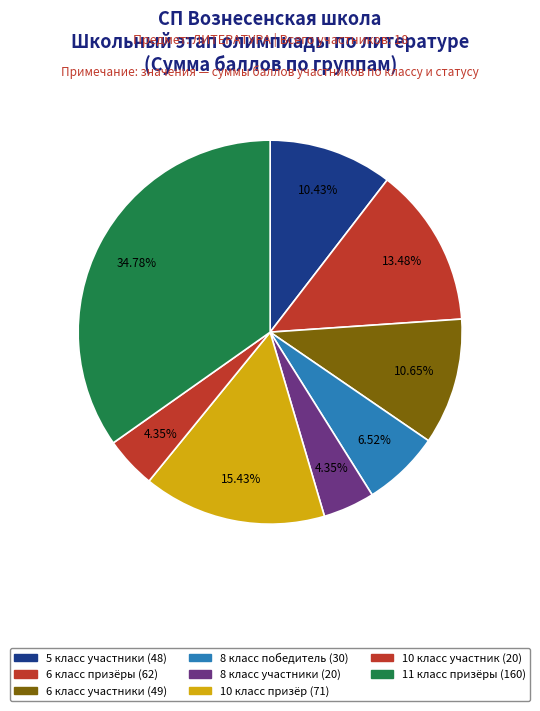

How many slices are in this pie chart?

8